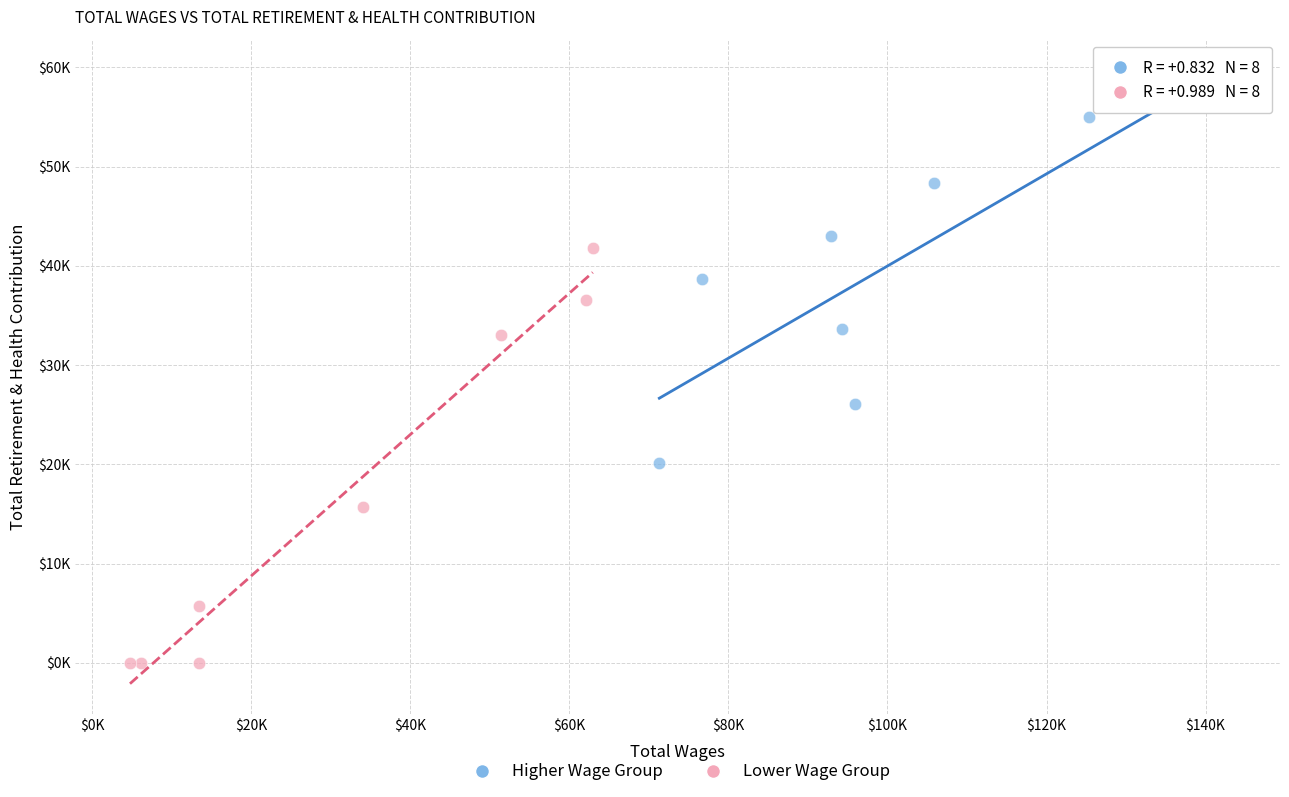

Which series contains the highest Y value?

Higher Wage Group